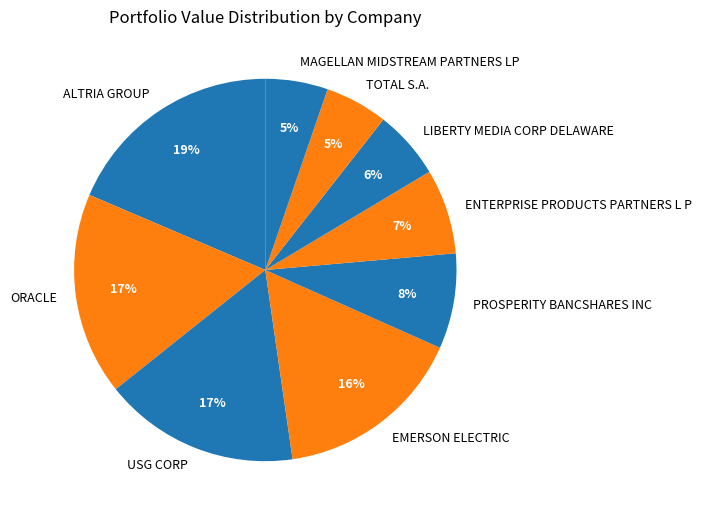

Combined, do ALTRIA GROUP and MAGELLAN MIDSTREAM PARTNERS LP account for over 50%?

No